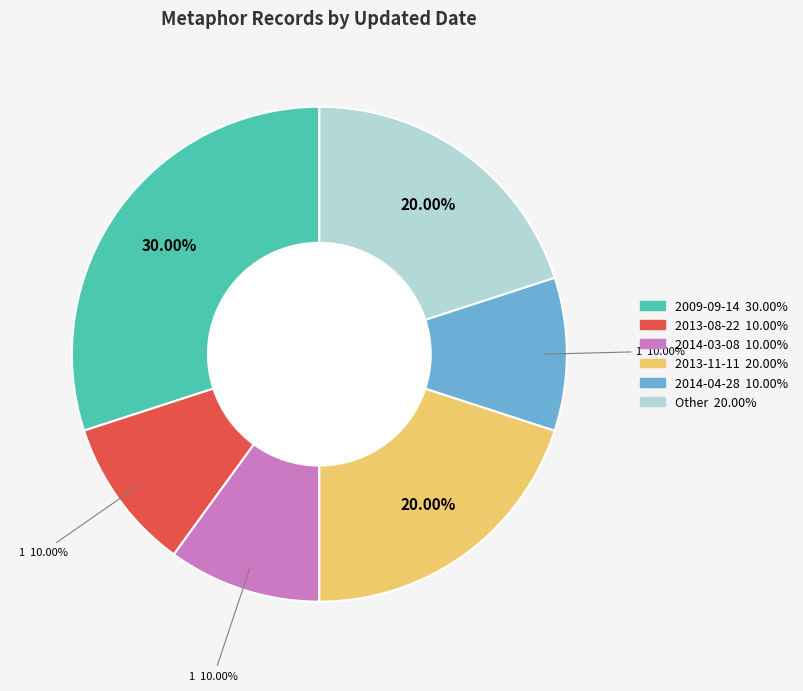

Approximately how many times larger is the value at 2013-08-22 compared to 2014-04-28?

1.0